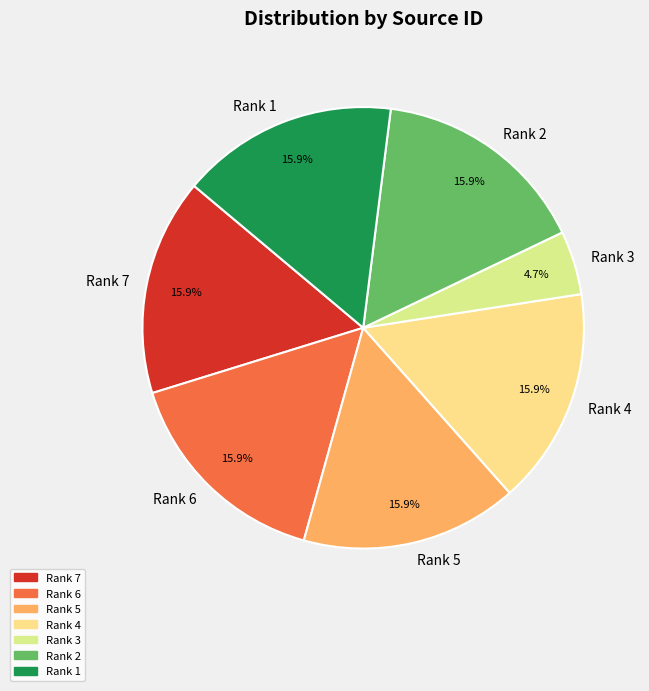

Does Rank 6 represent more than half of the total?

No